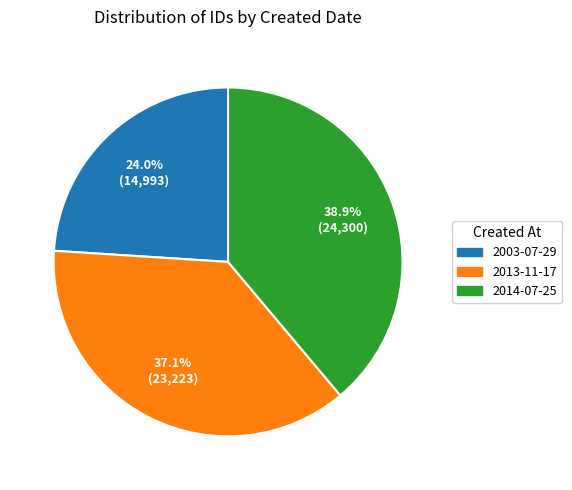

Between 2014-07-25 and 2013-11-17, which is larger?

2014-07-25